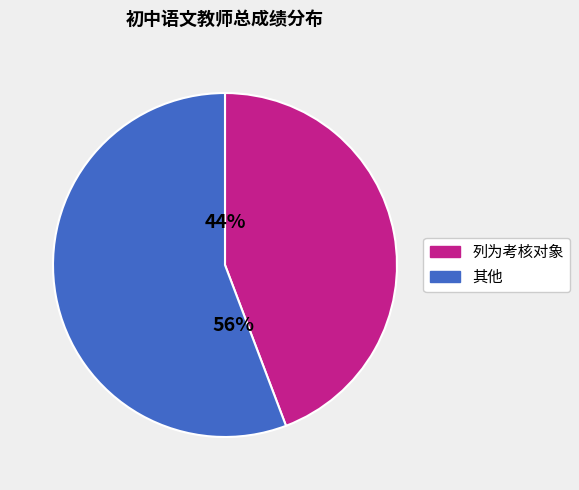

Which slice is the smallest?

列为考核对象